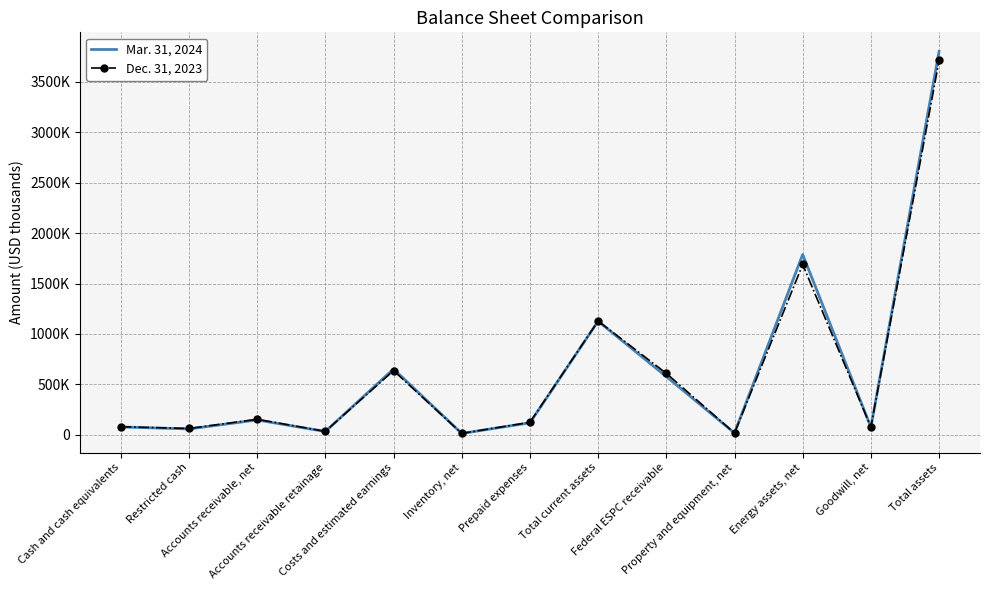

What is the sum of all Dec. 31, 2023 values?

8335879